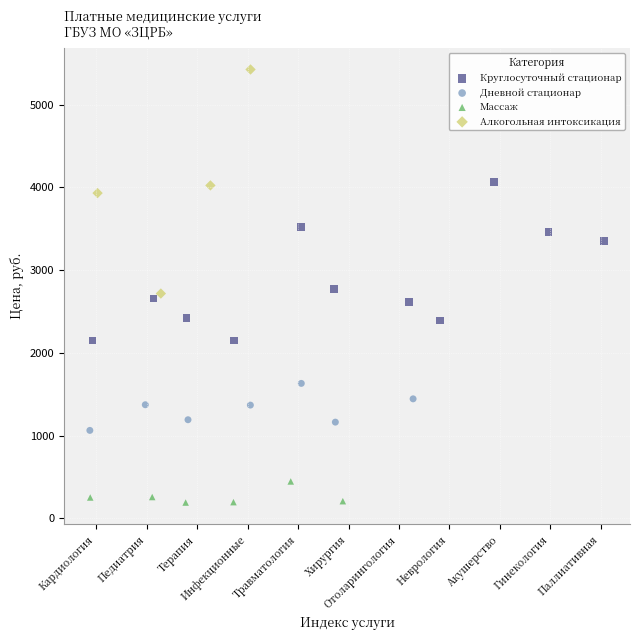

Which series contains the highest Y value?

Алкогольная интоксикация